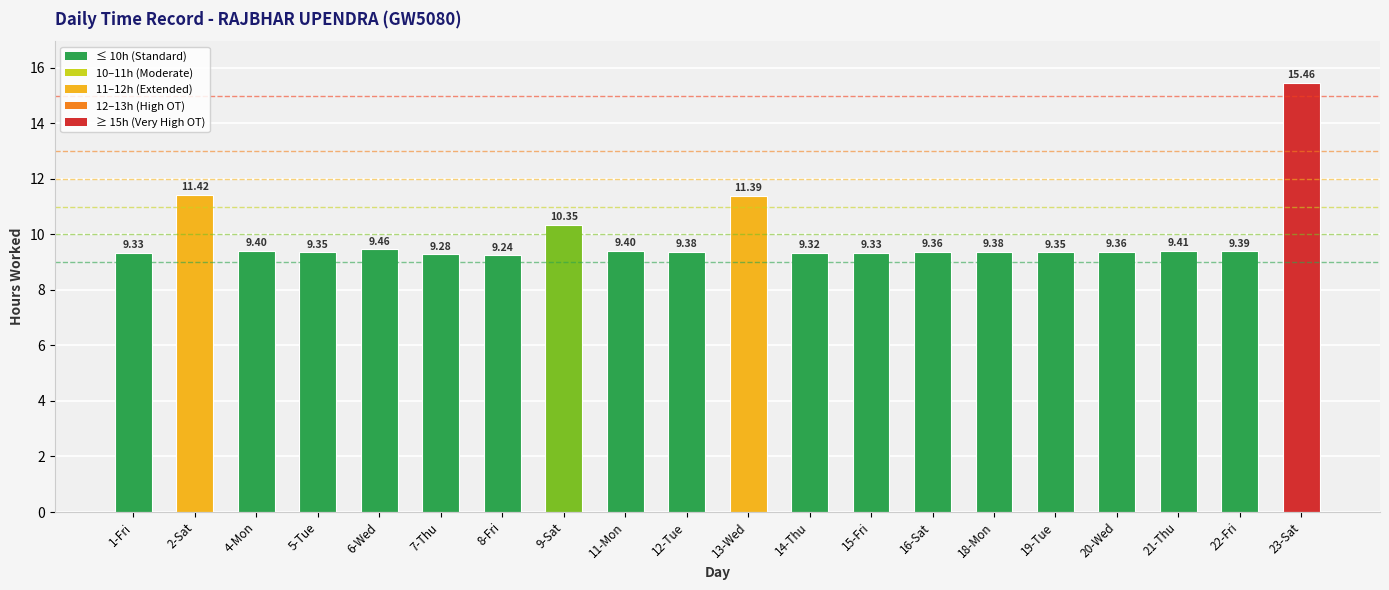

What is the average value?

9.9